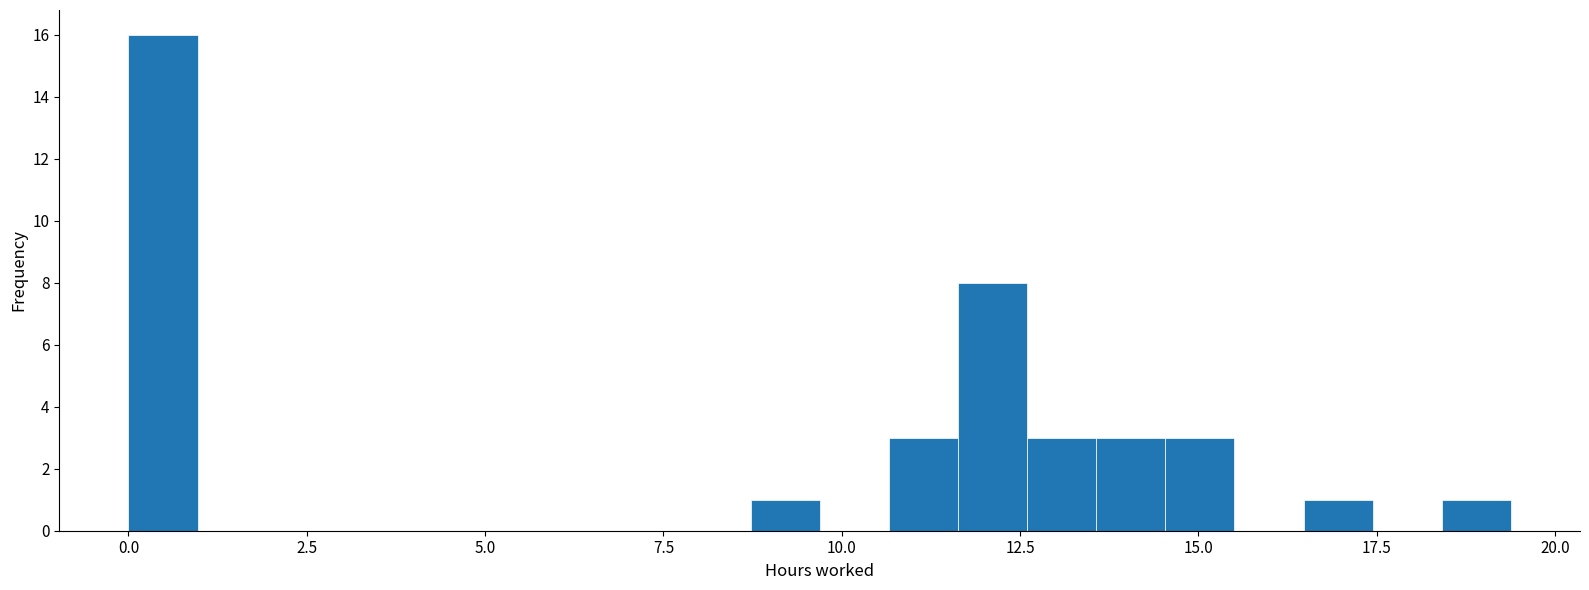

Around what value on the x-axis is the tallest bar? Give the approximate position of its centre, as read against the axis.

0.5